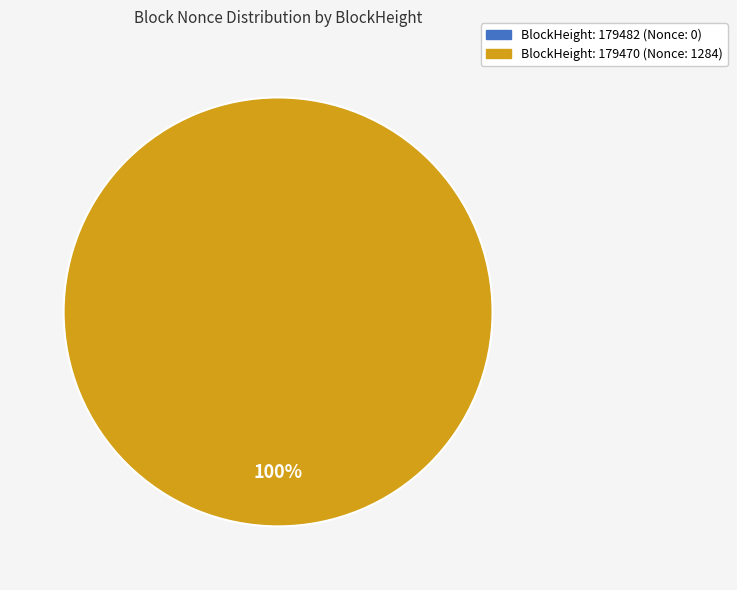

What is the change in value from 179482 to 179470?

+1284